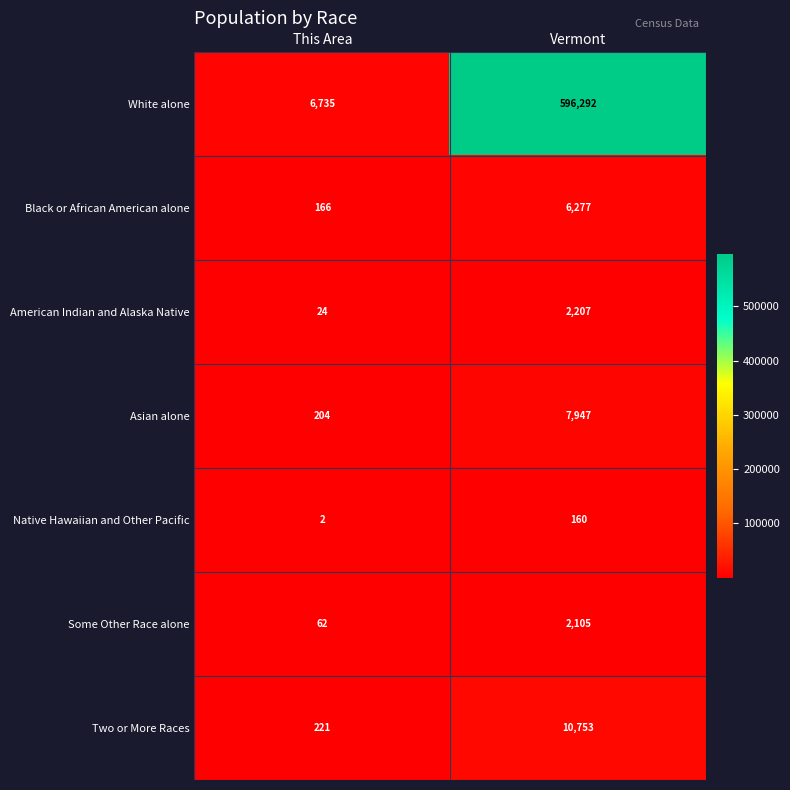

The value of Asian alone at This Area is 204. True or false?

True